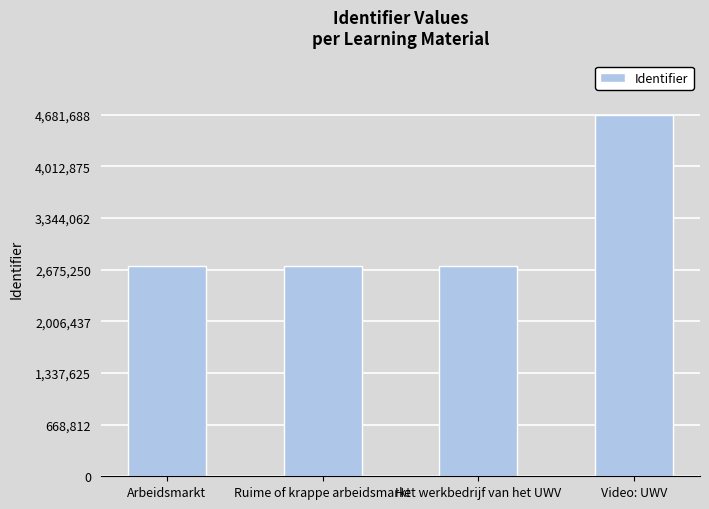

What value does the data have at Video: UWV?

4681688